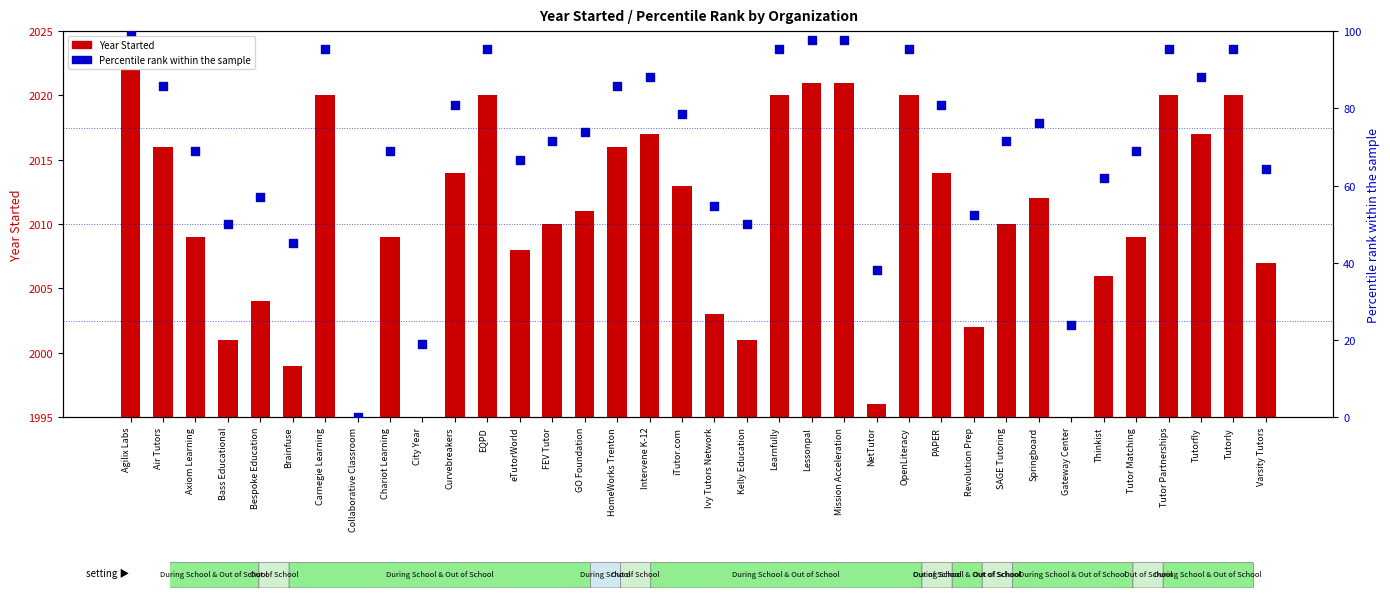

At which category is the sum across all series the highest?

Agilix Labs